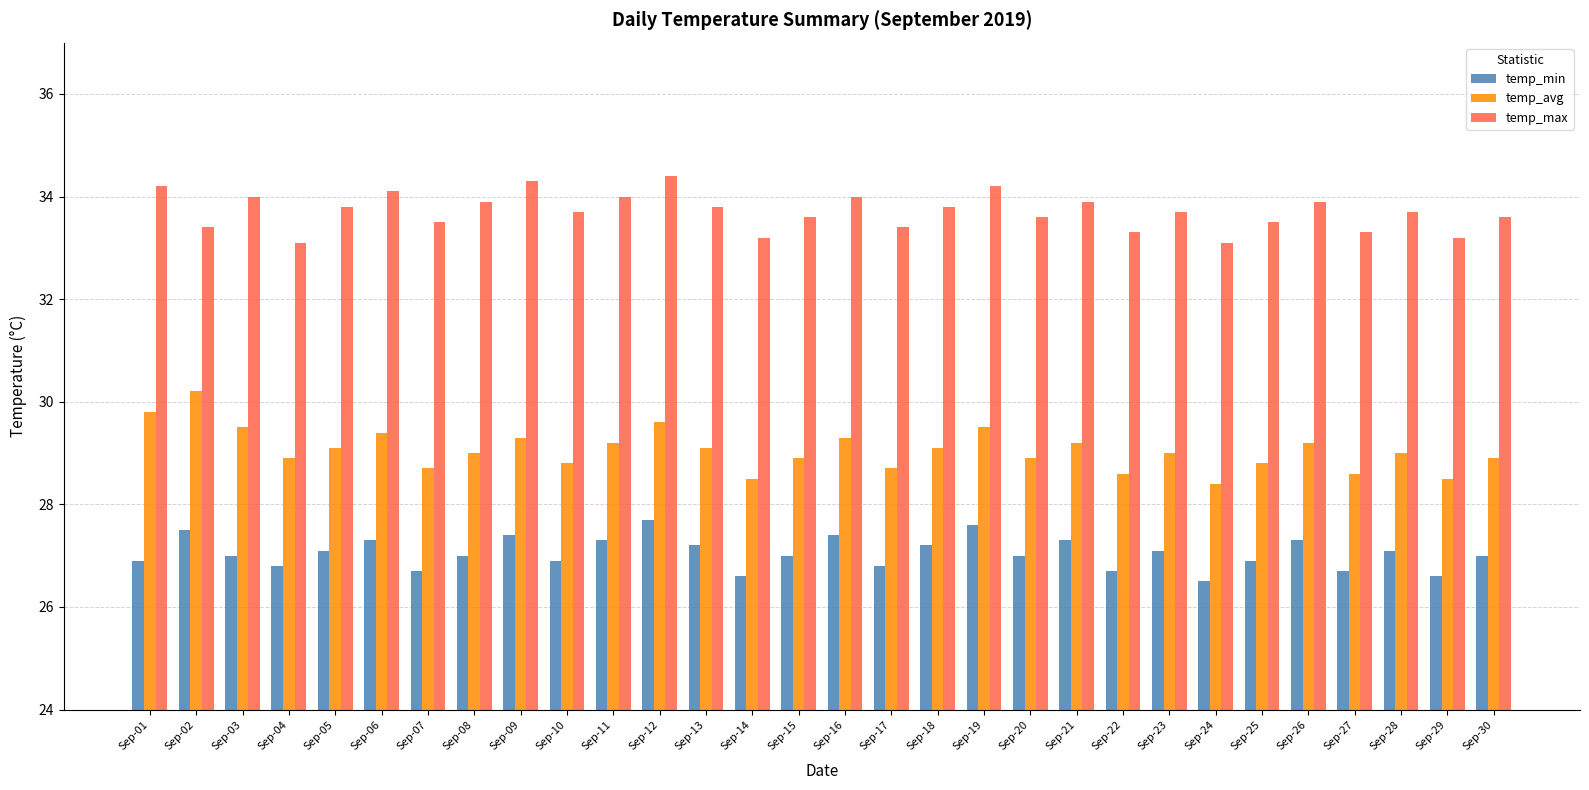

How many bars are there in total?

90